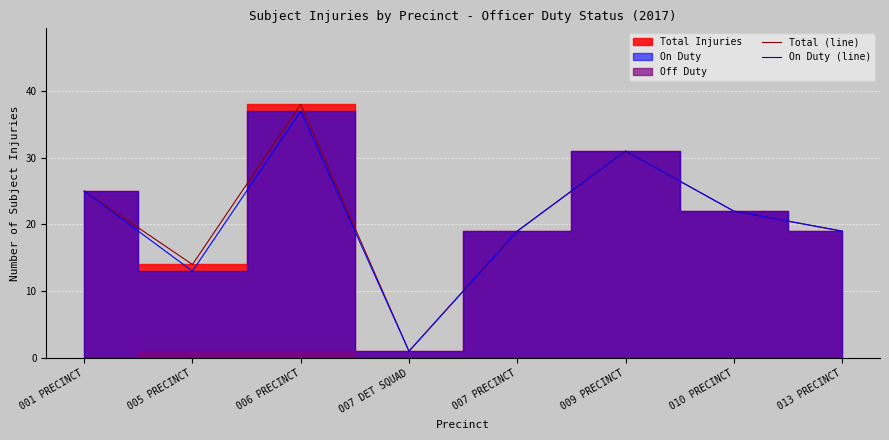

The value of On Duty (line) at 006 PRECINCT is 37. True or false?

True